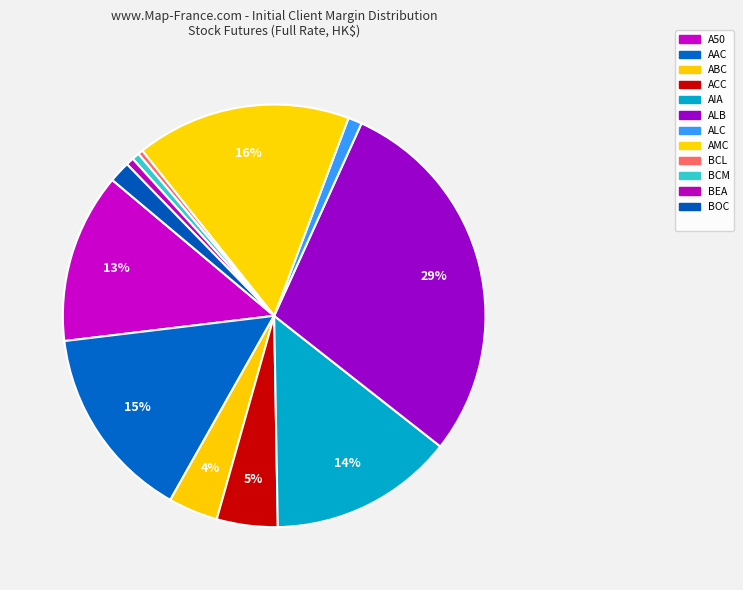

How many slices are in this pie chart?

12